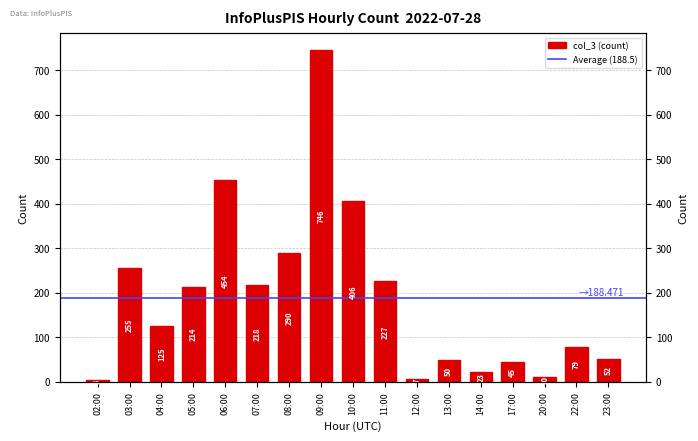

Are the bars horizontal?

No